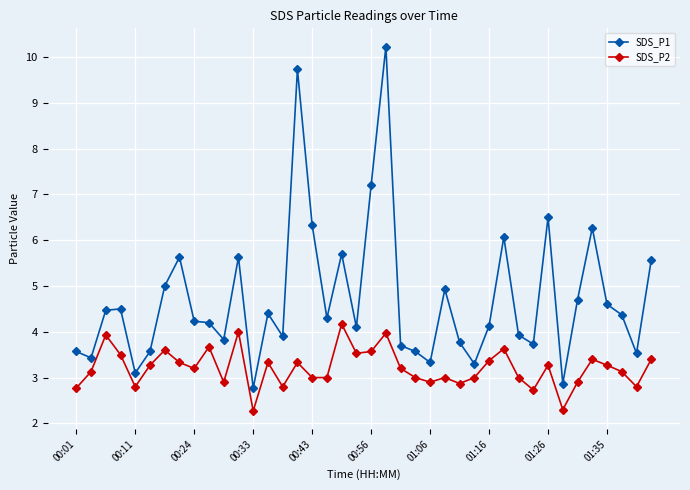

What is the value of the SDS_P2 point at the 16th from the left?

3.3